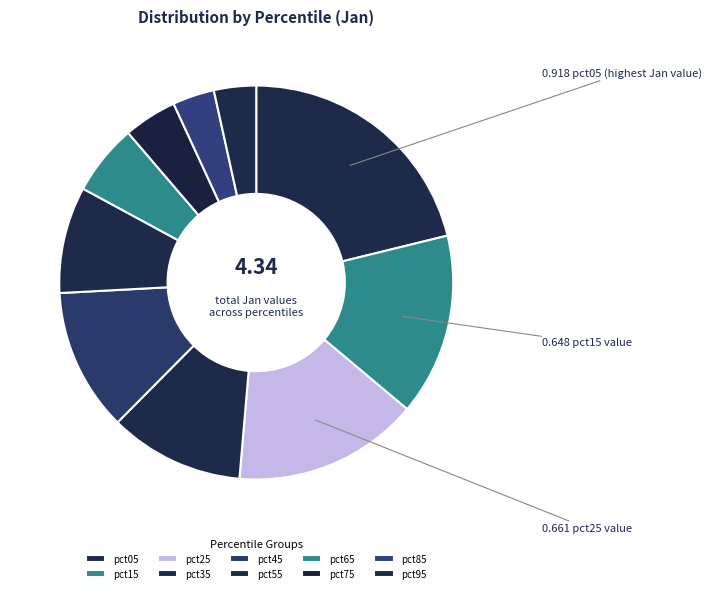

Which category has the biggest portion of the pie?

pct05